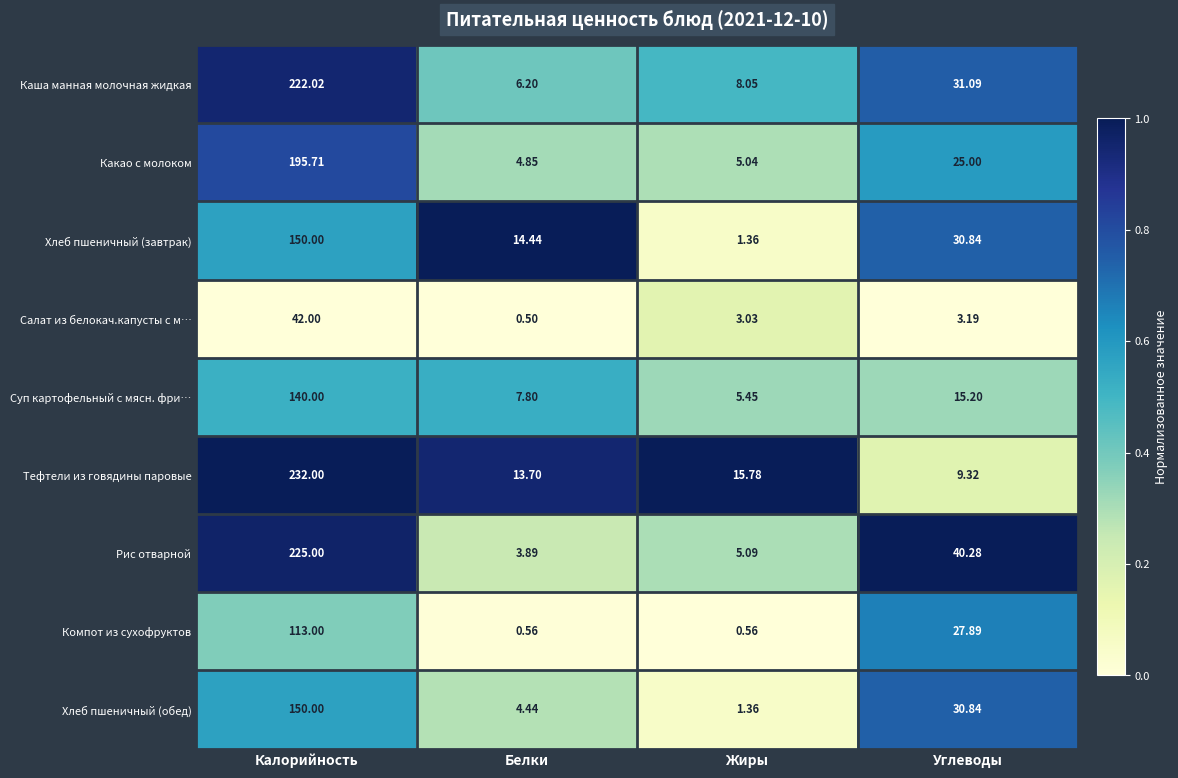

Where is Компот из сухофруктов nearest to the value 56?

Углеводы